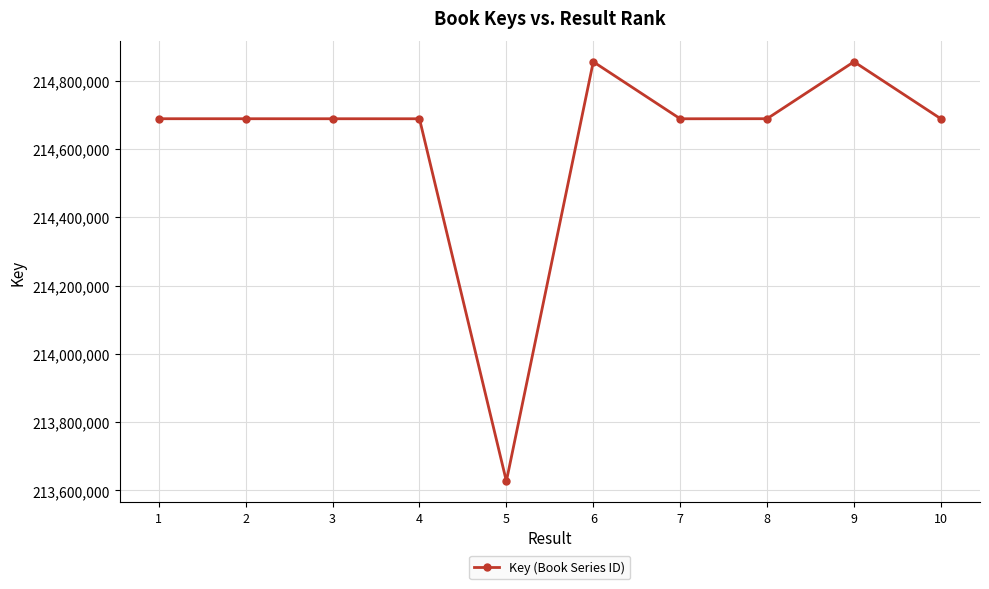

Where does the data first go above 214688351?

1